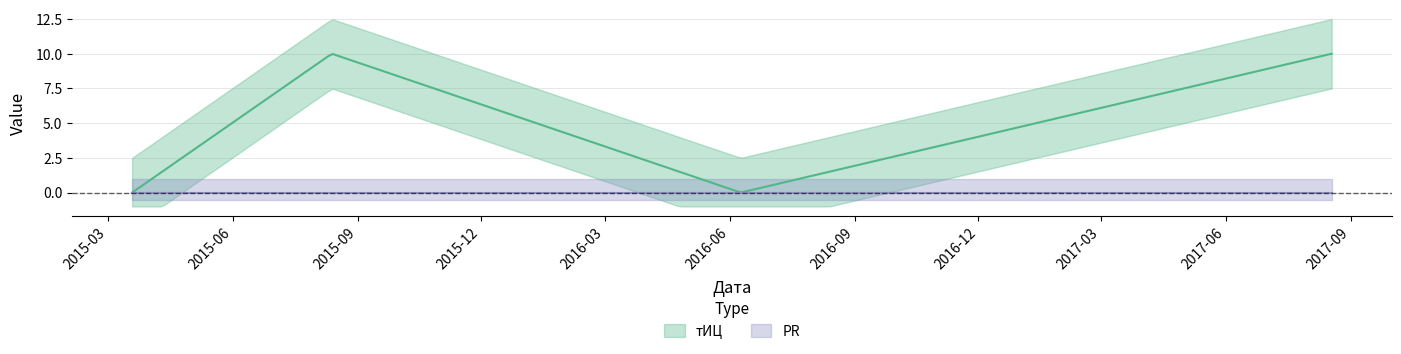

Does the chart have visible grid lines?

Yes